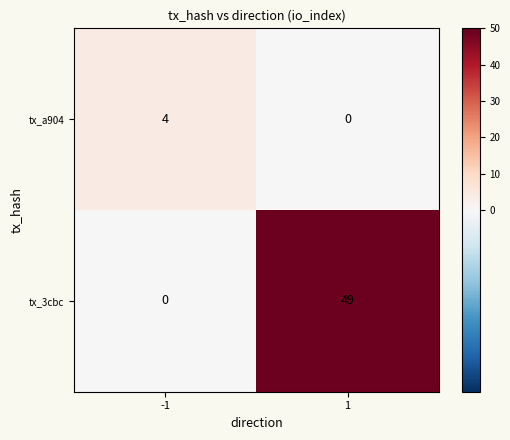

List the series in order of their overall mean, highest first.

tx_3cbc, tx_a904